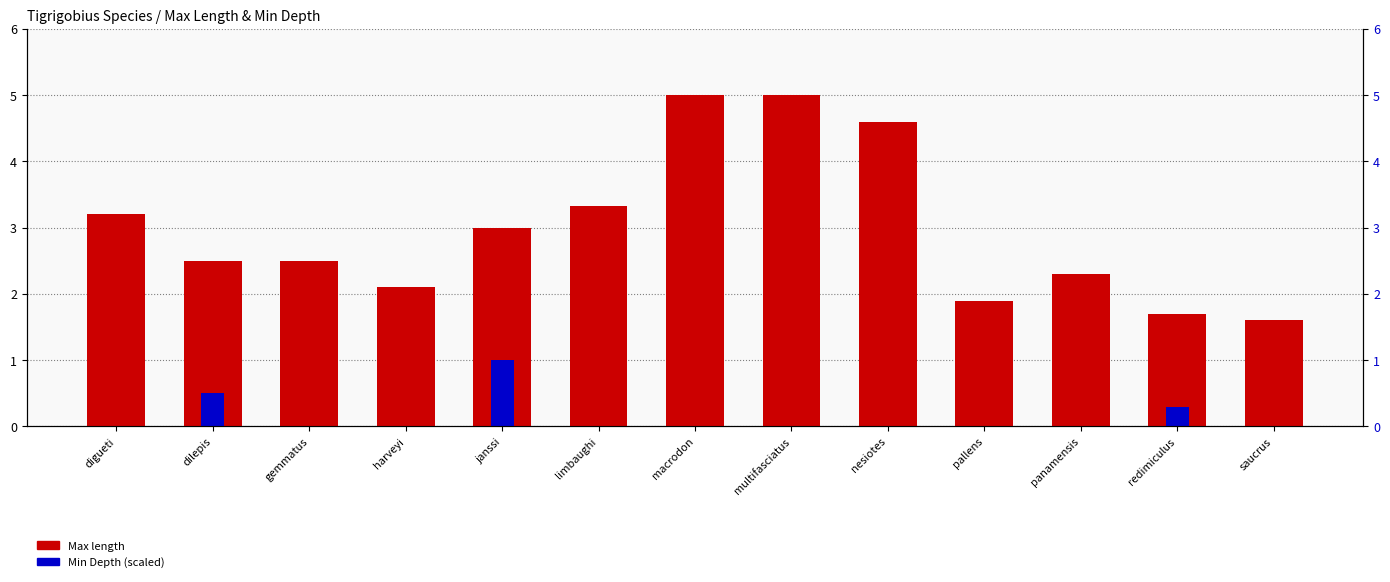

What is the label of the 6th bar from the right?

multifasciatus